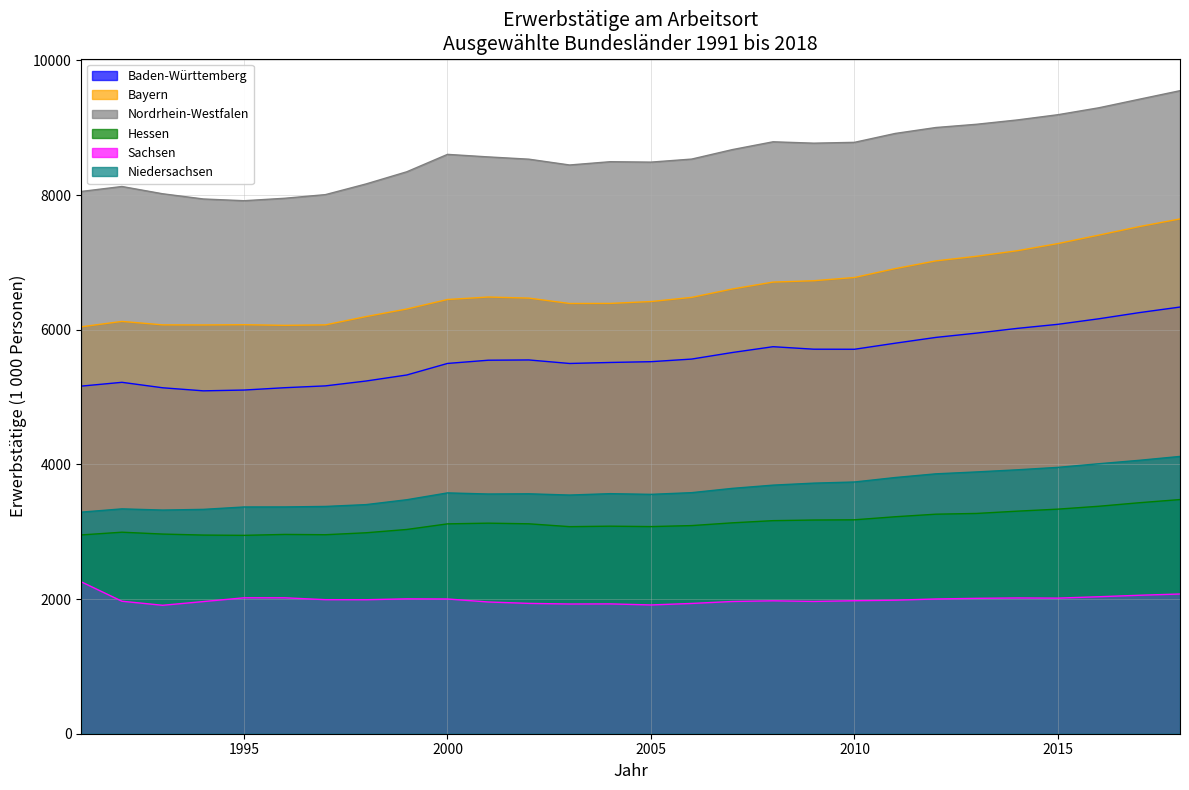

The Sachsen series shows 831.1 at 2003. True or false?

False